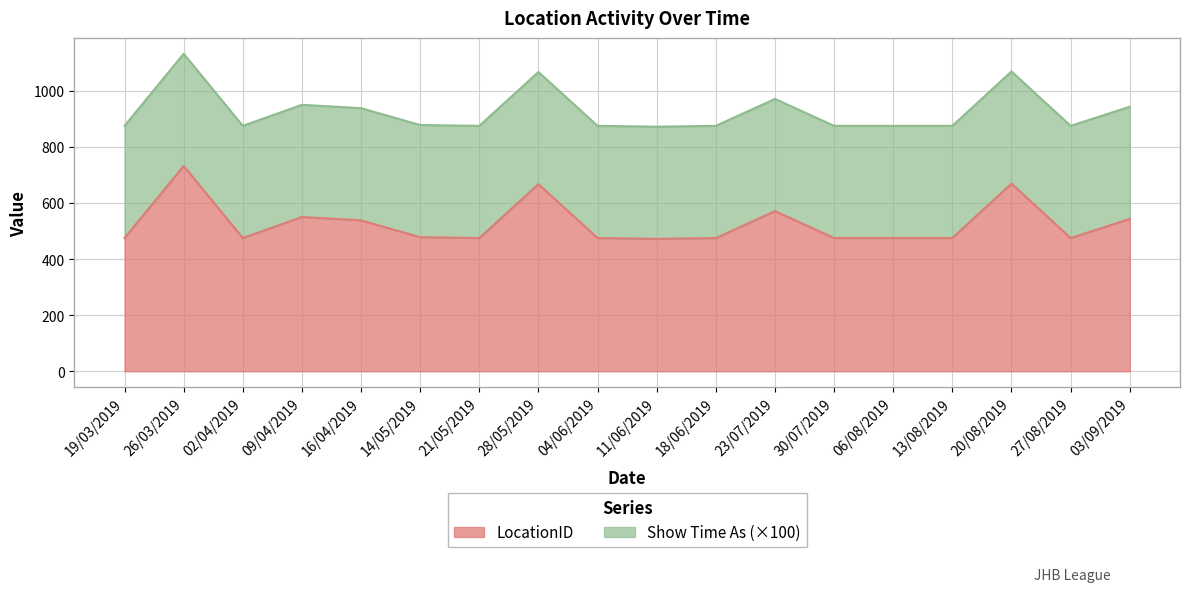

What is the label of the 15th point from the right?

09/04/2019